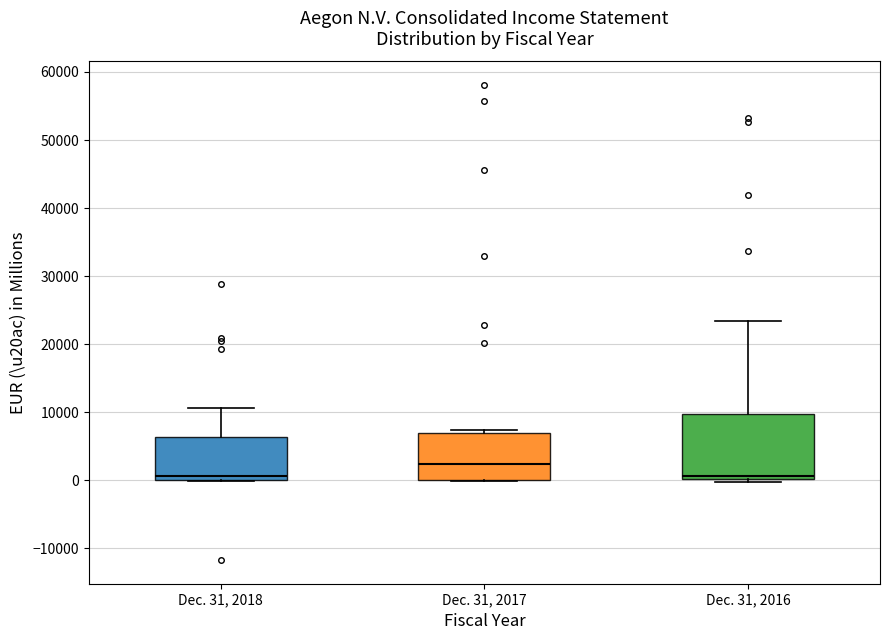

Which box is the tallest, from its lower edge to its upper edge?

Dec. 31, 2016